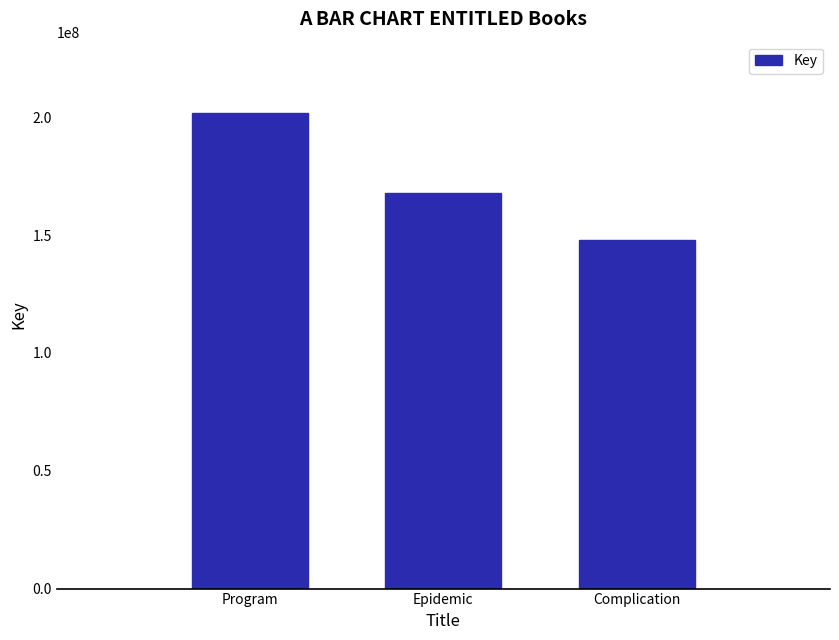

What is the difference between the maximum and minimum values?

53979960